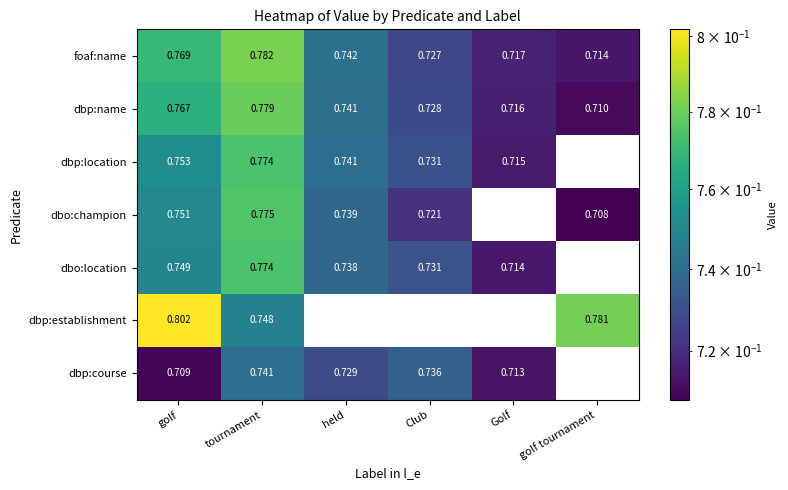

Where is dbp:name nearest to the value 0?

golf tournament